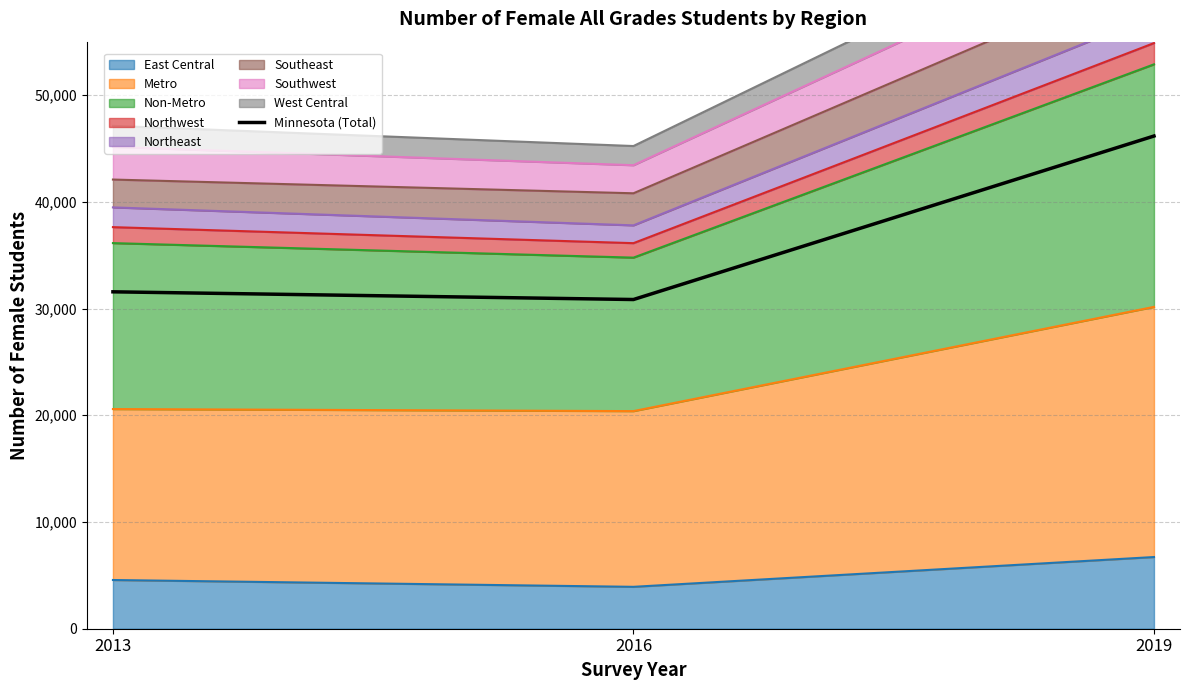

Does the chart have visible grid lines?

Yes